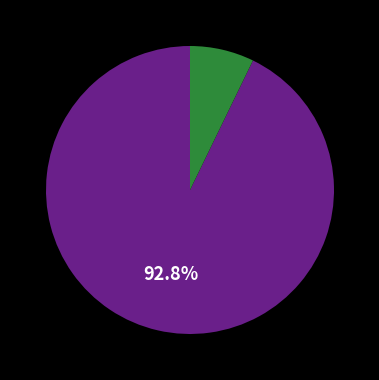

Is there a majority slice in this chart?

Yes